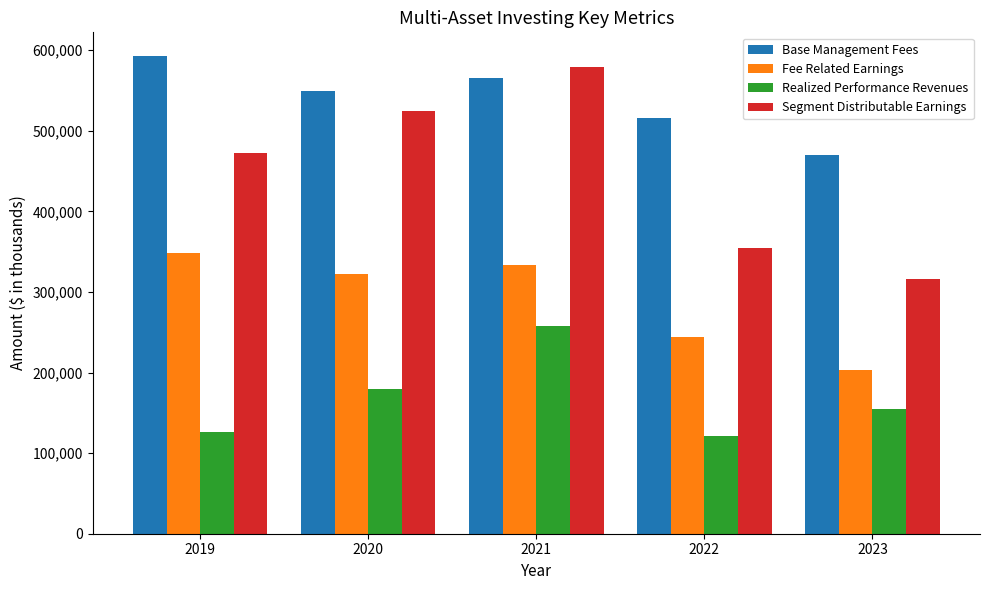

True or false: Segment Distributable Earnings has a value of 315713 at 2023.

True